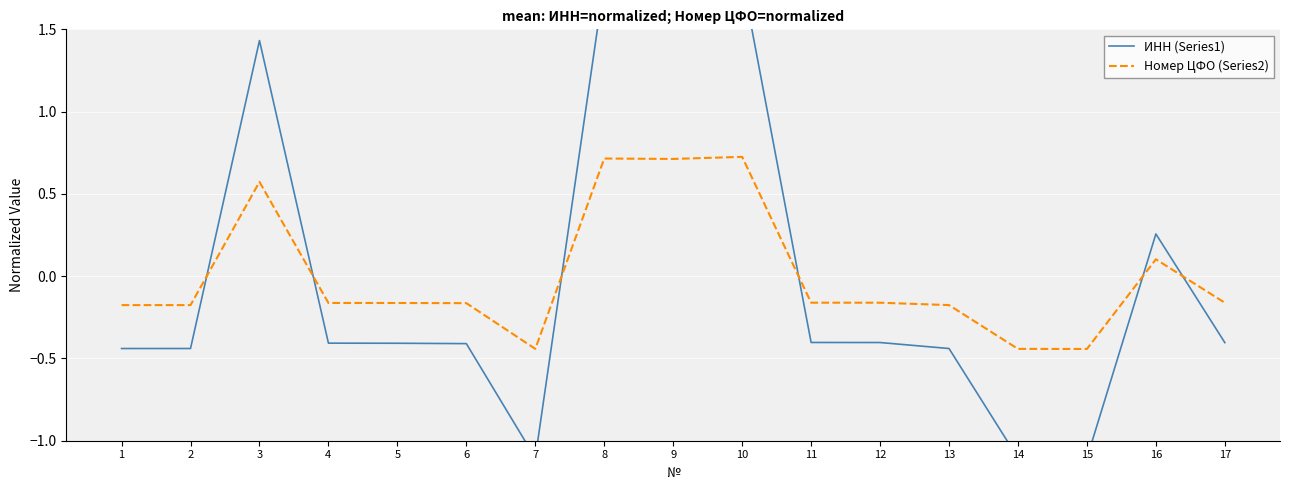

The value of Номер ЦФО (Series2) at 8 is 0.7. True or false?

True